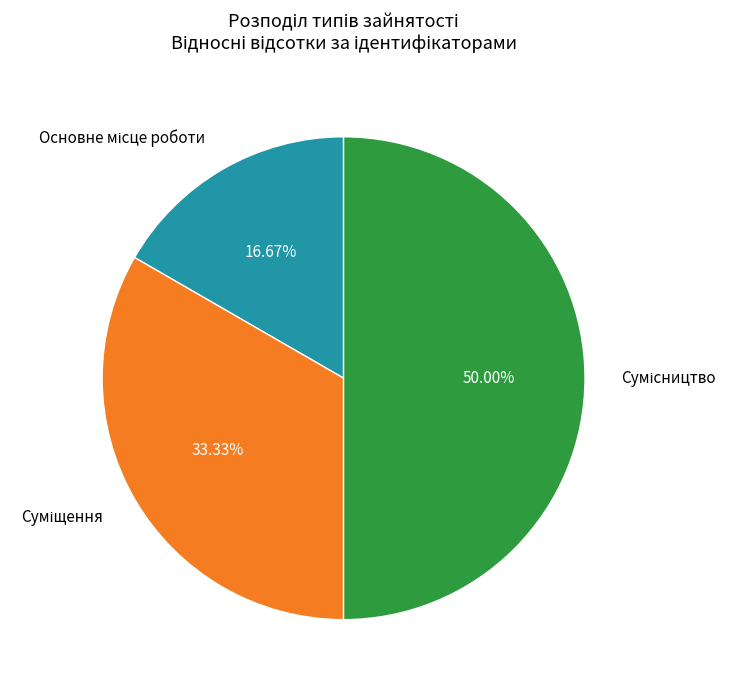

True or false: Основне місце роботи accounts for 17% of the total.

True